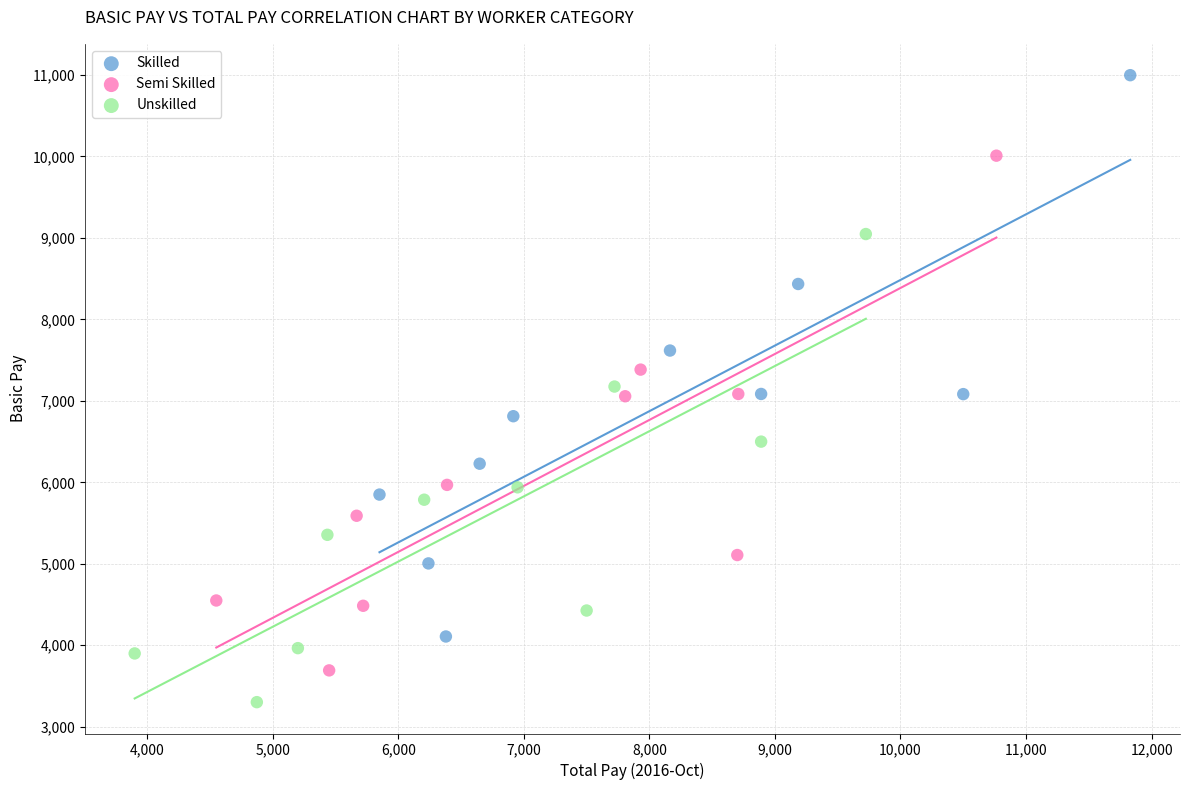

Which series has the largest Y range (max minus min)?

Skilled